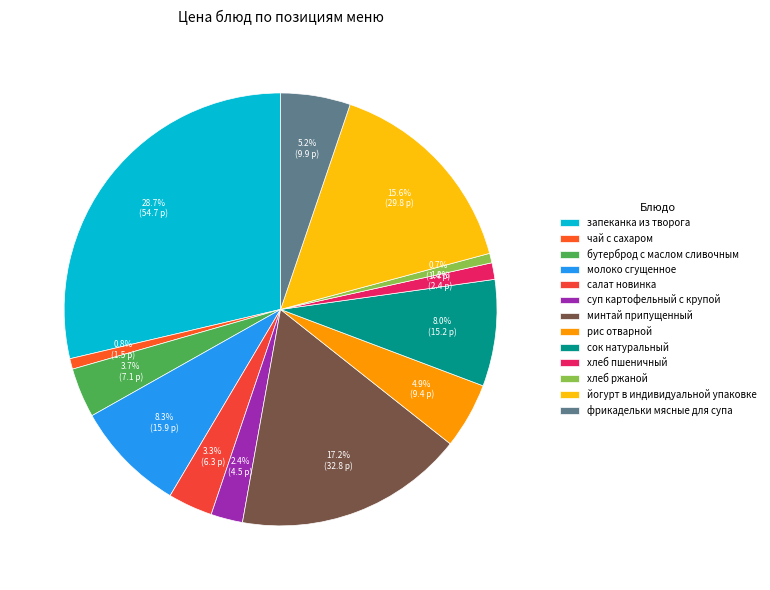

To the nearest percent, what is the combined percentage of хлеб ржаной and молоко сгущенное?

9%